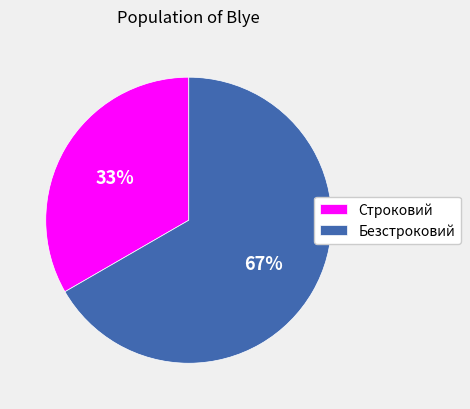

True or false: Безстроковий accounts for 67% of the total.

True